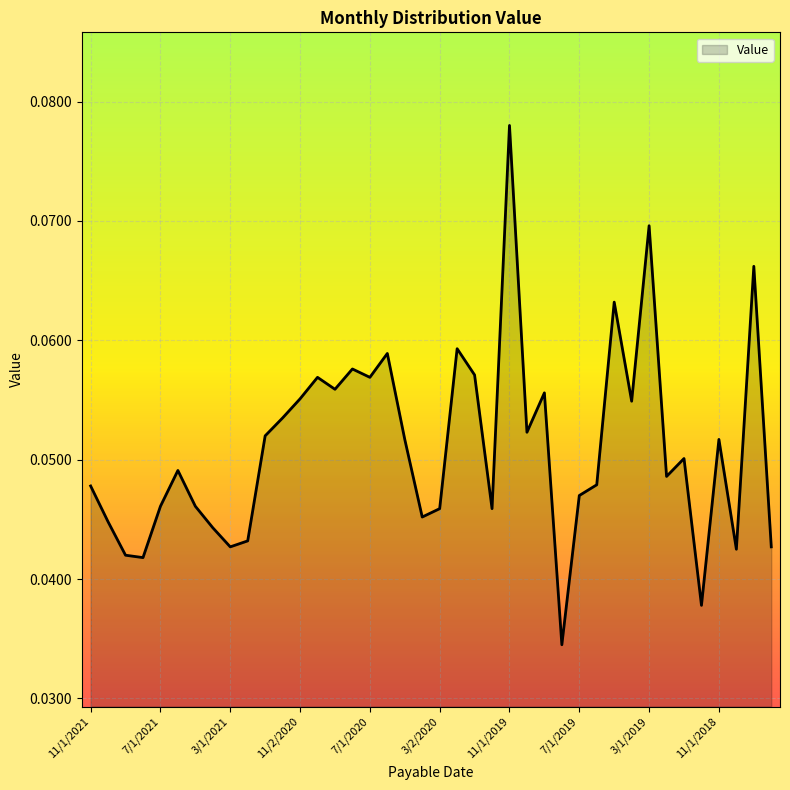

Does the chart display data point markers on the line(s)?

No